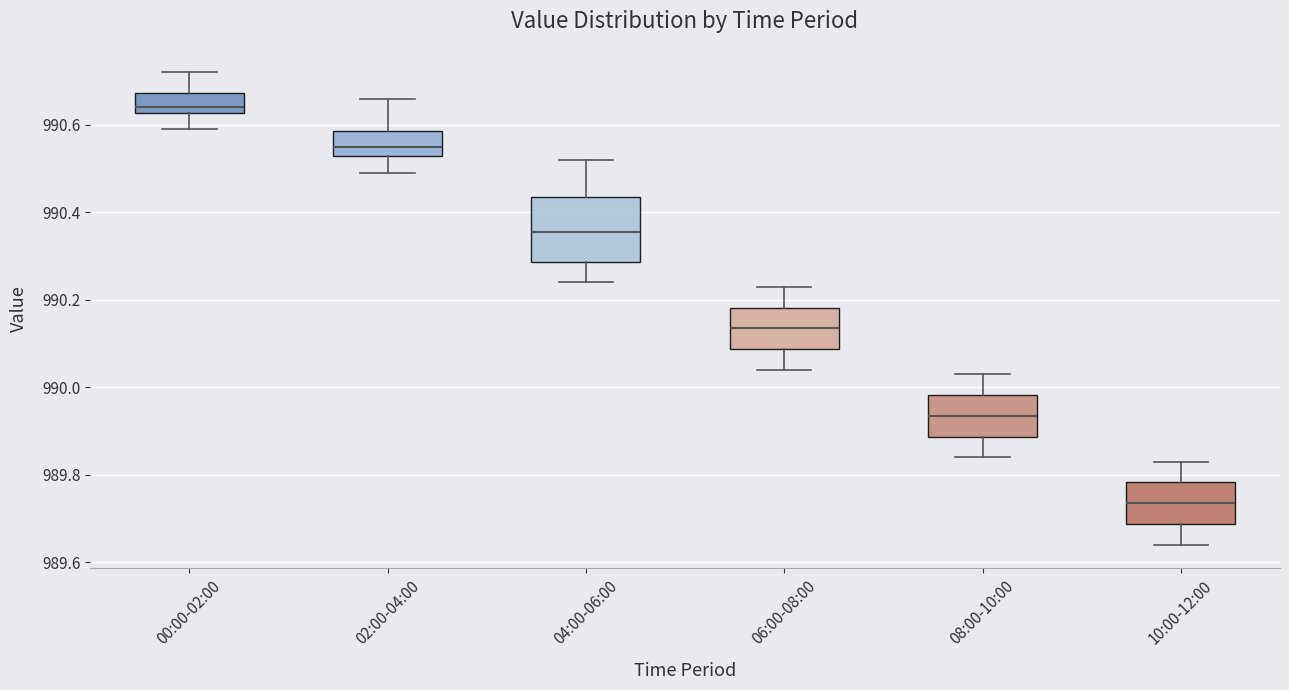

Which box has the highest median line?

00:00-02:00